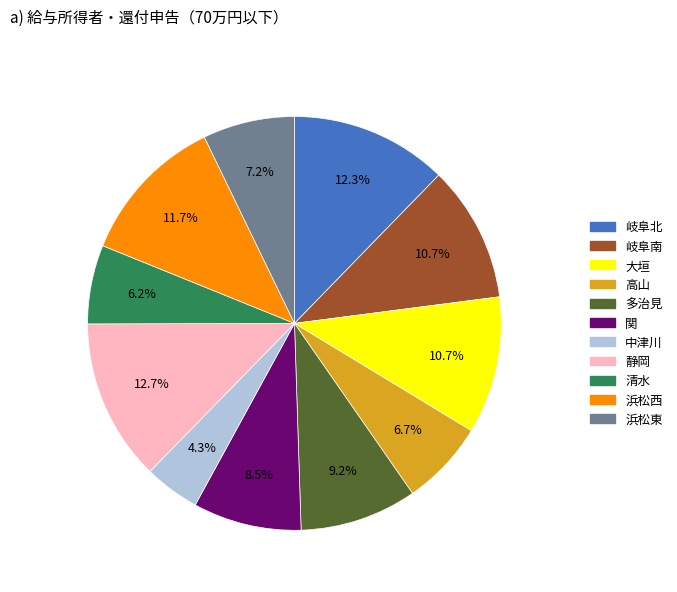

What is the smallest slice in the pie chart?

中津川